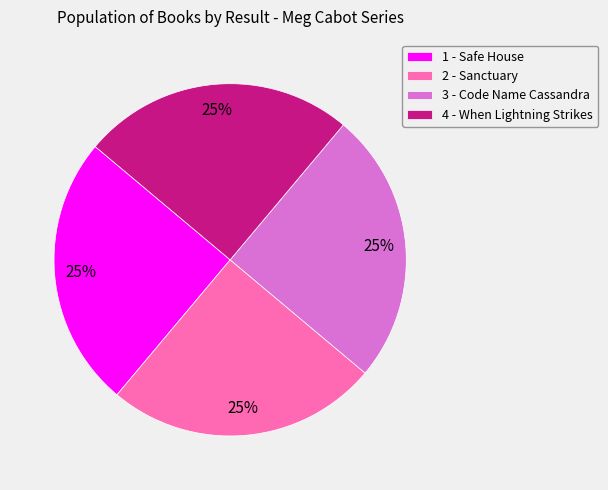

To the nearest percent, what percentage of the pie is 1 - Safe House?

25%